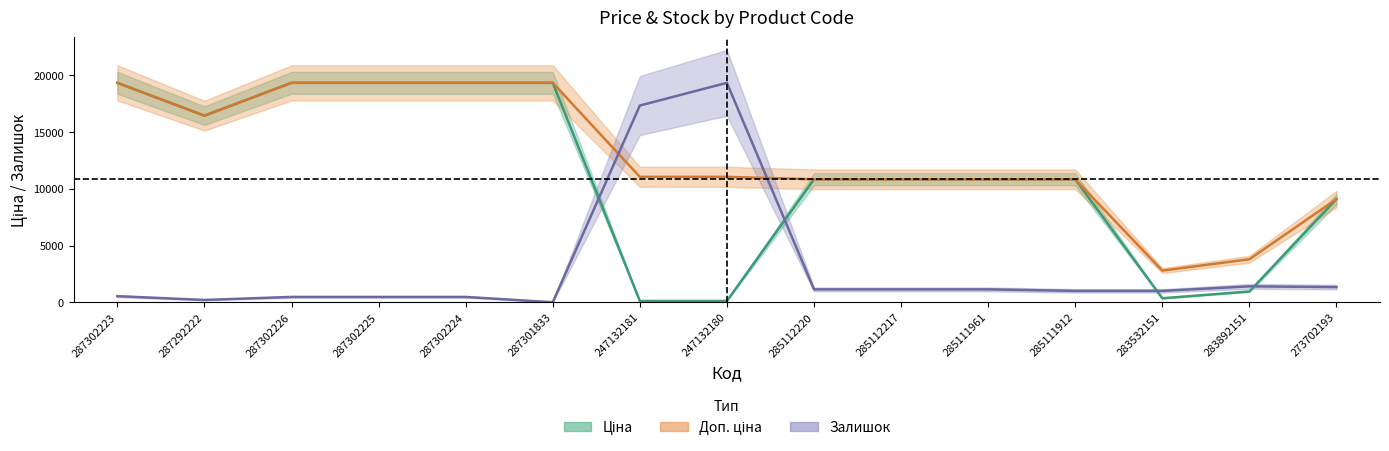

What is the difference between the maximum and minimum values in the Залишок series?

19343.1